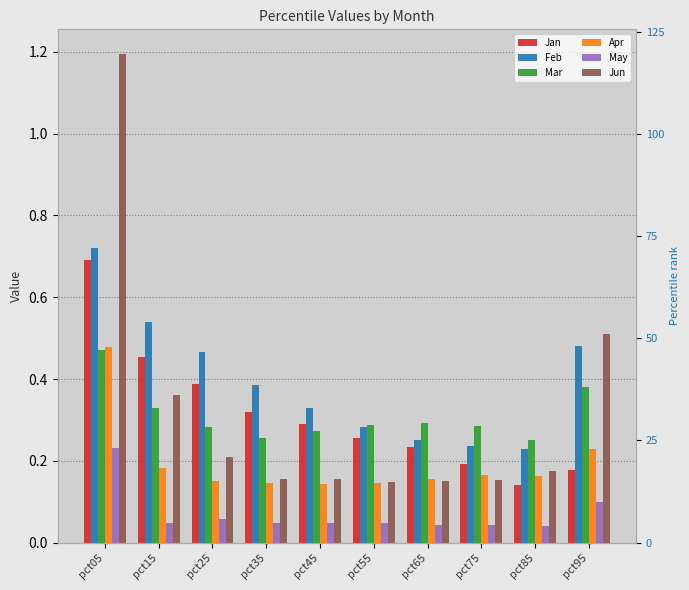

How many bars are there in each group?

6